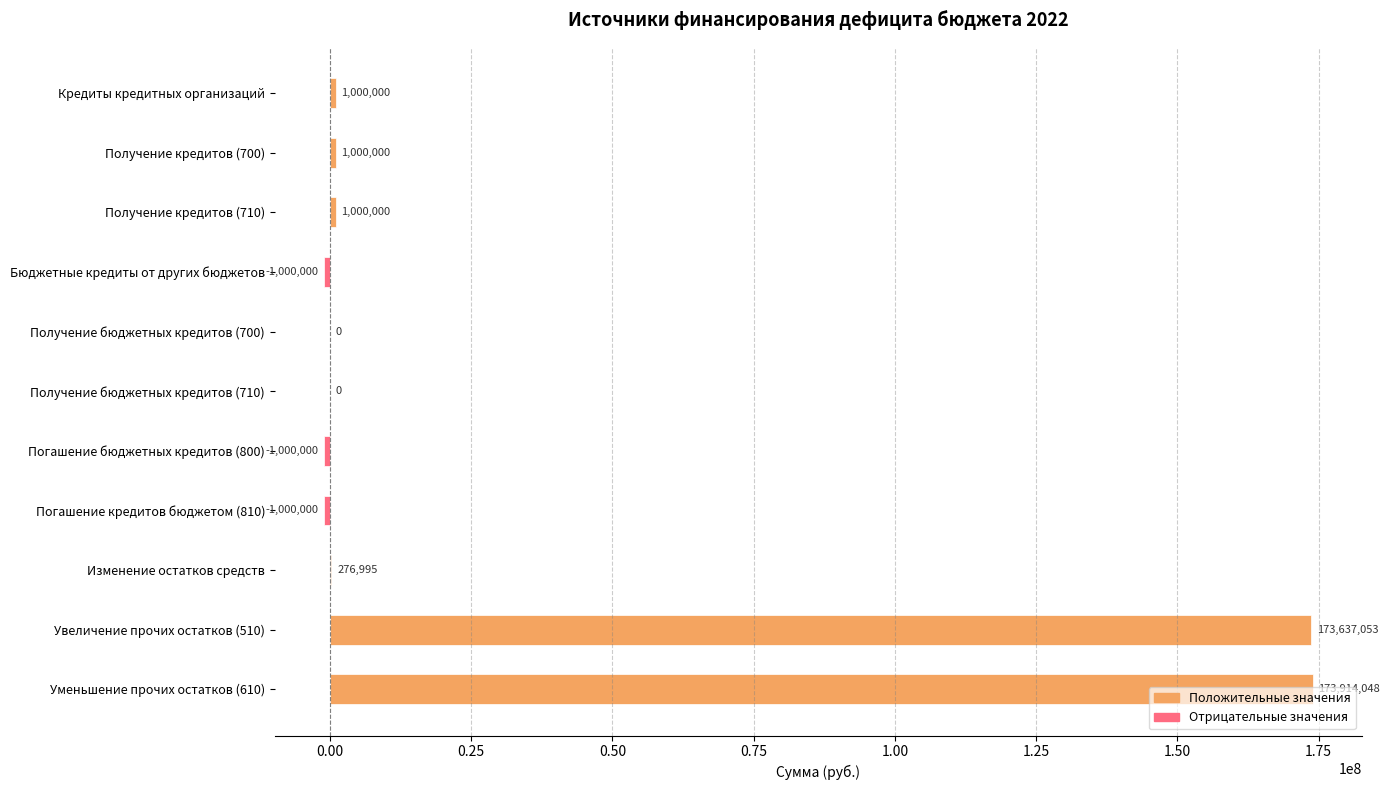

What value does the data have at Погашение кредитов бюджетом (810)?

-1000000.0